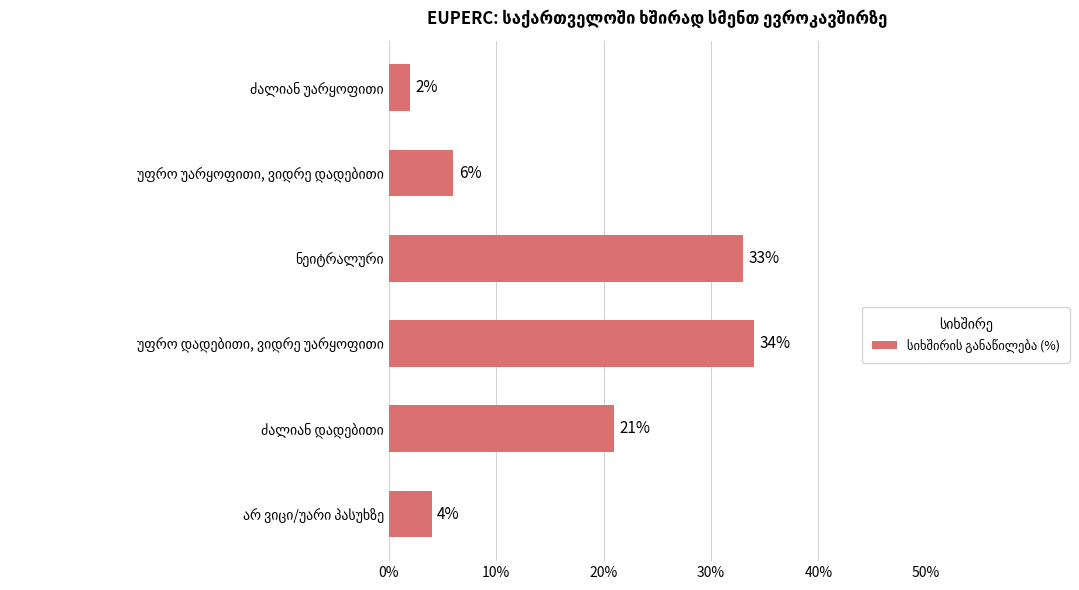

What is the smallest value displayed?

2